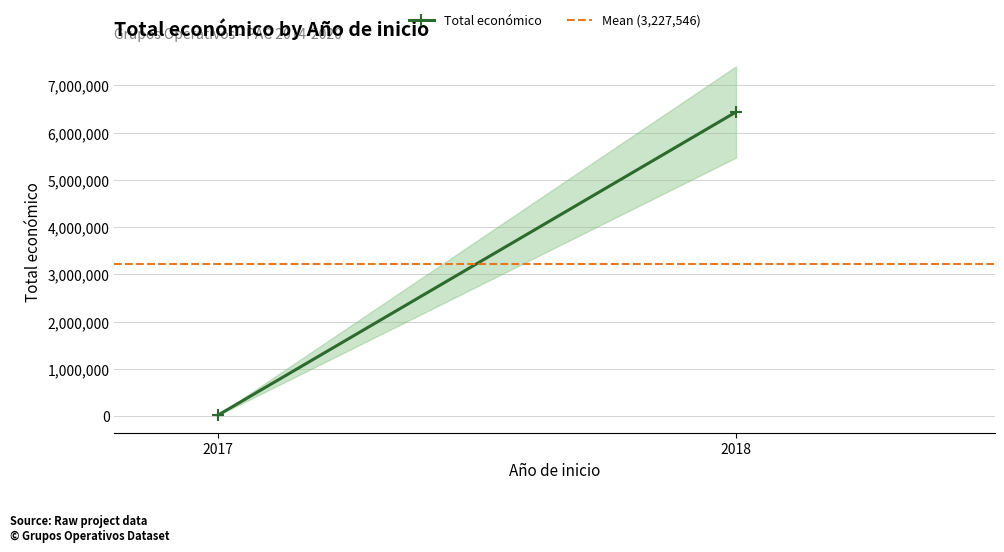

The Mean (3,227,546) series shows 3227546 at 2018. True or false?

True